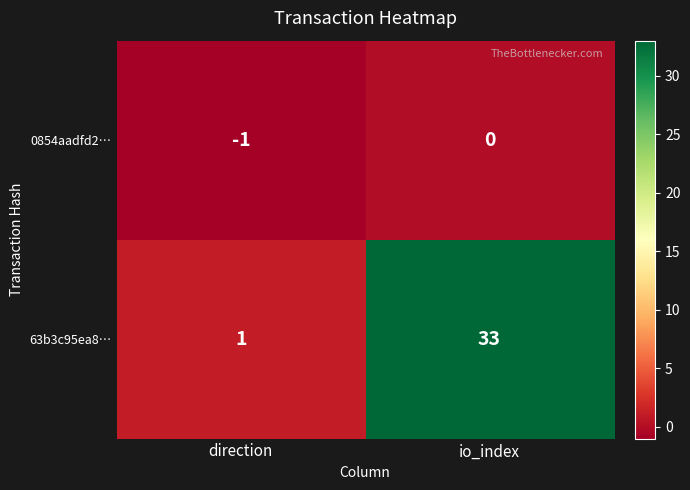

At which label is 63b3c95ea8… closest to 17?

direction